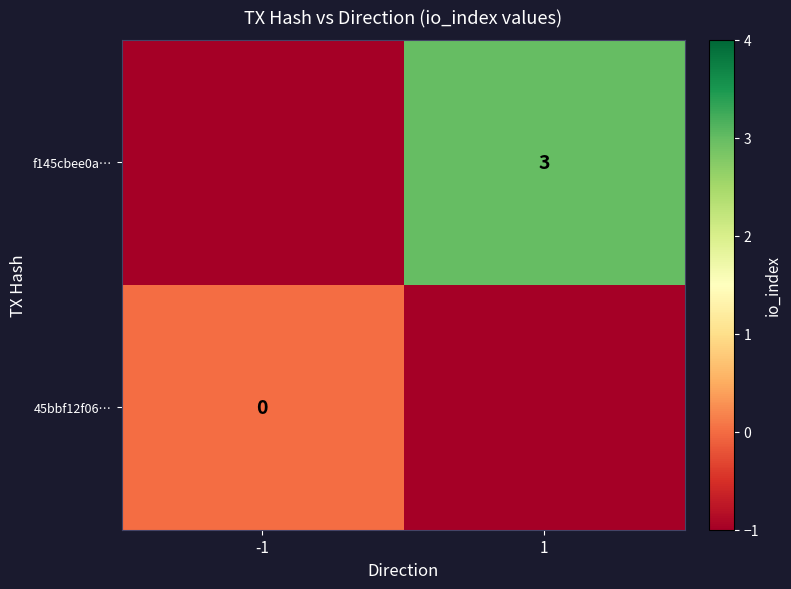

Which label corresponds to the smallest value in the chart?

1